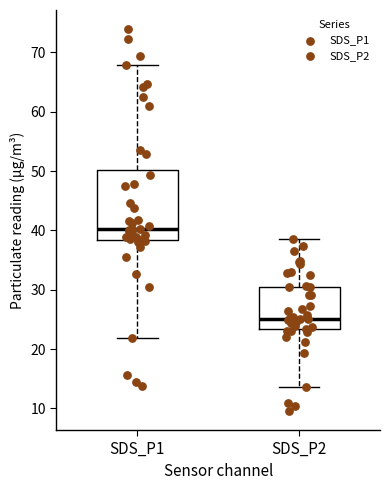

Which box's median line is the lowest?

SDS_P2